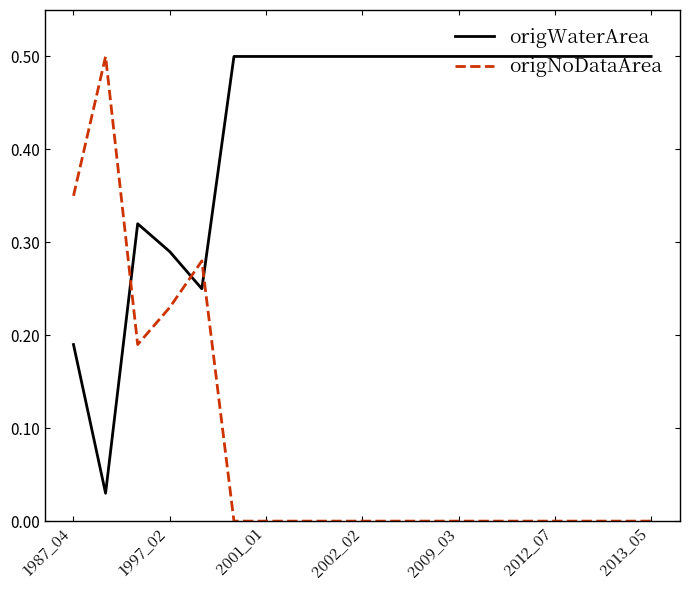

How many distinct data groups are displayed?

2